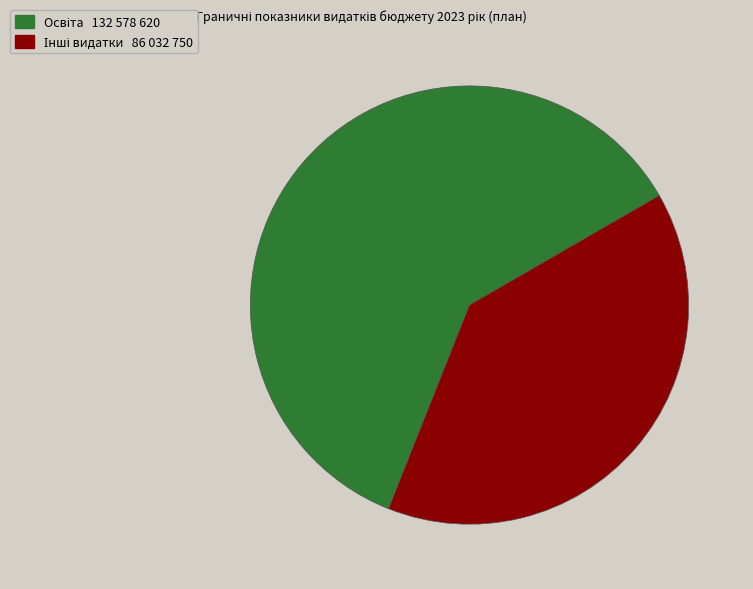

Is there any slice that represents more than half of the pie?

Yes